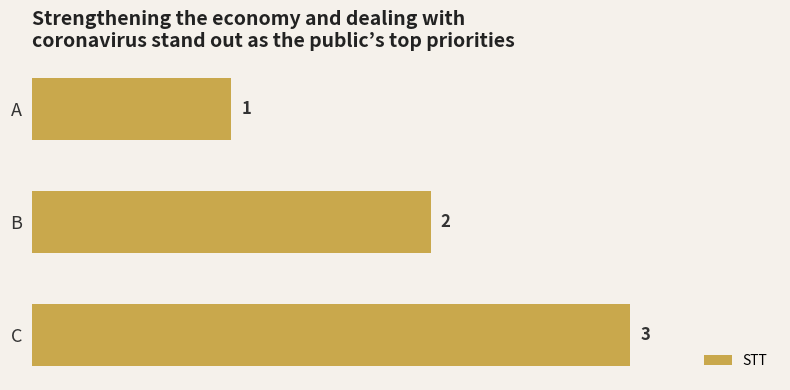

What is the minimum value shown in the chart?

1